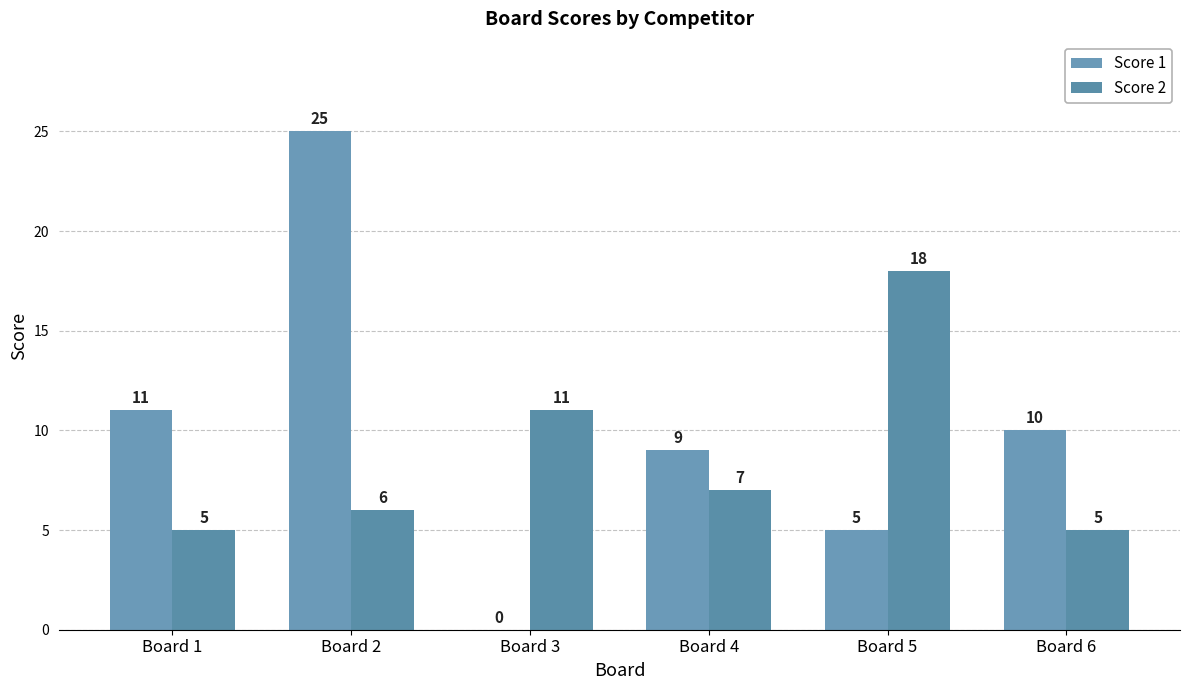

How many groups of bars are there?

6